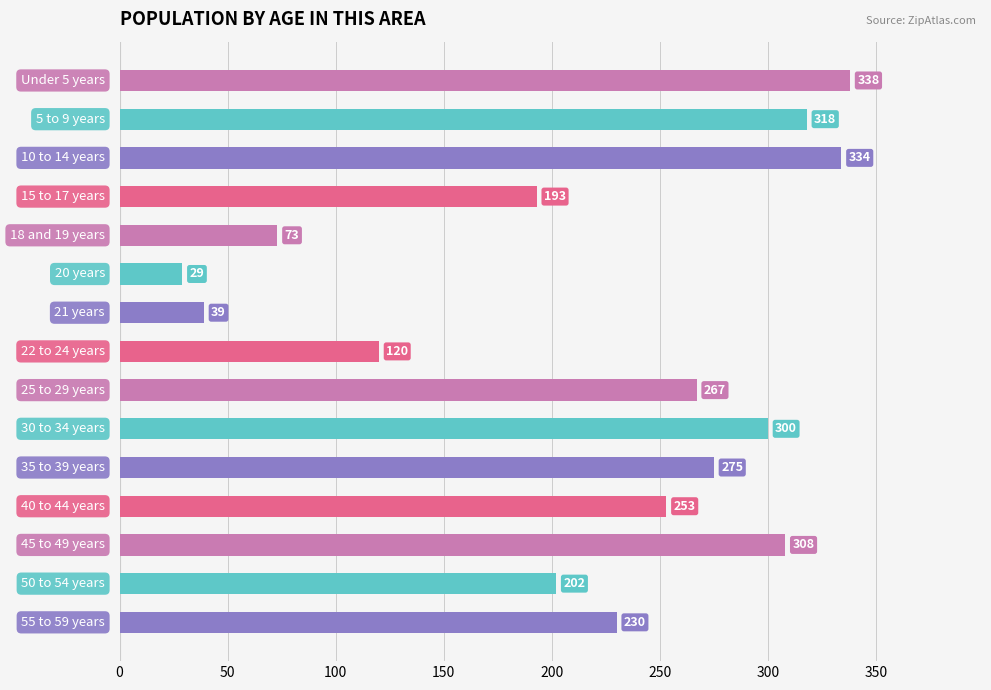

What is the value of the 2nd bar from the top?

318